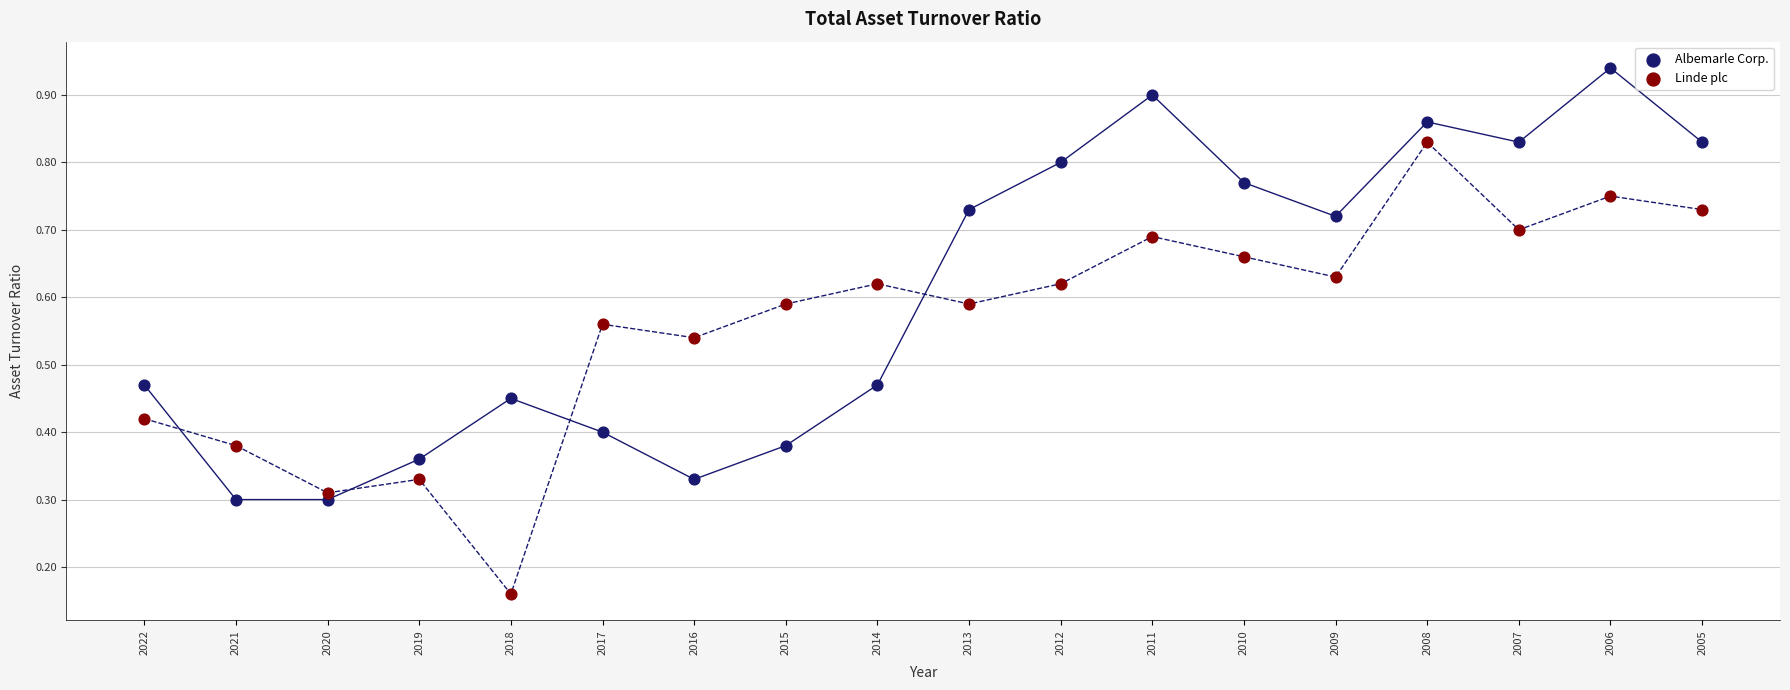

Which series contains the highest Y value?

Albemarle Corp.